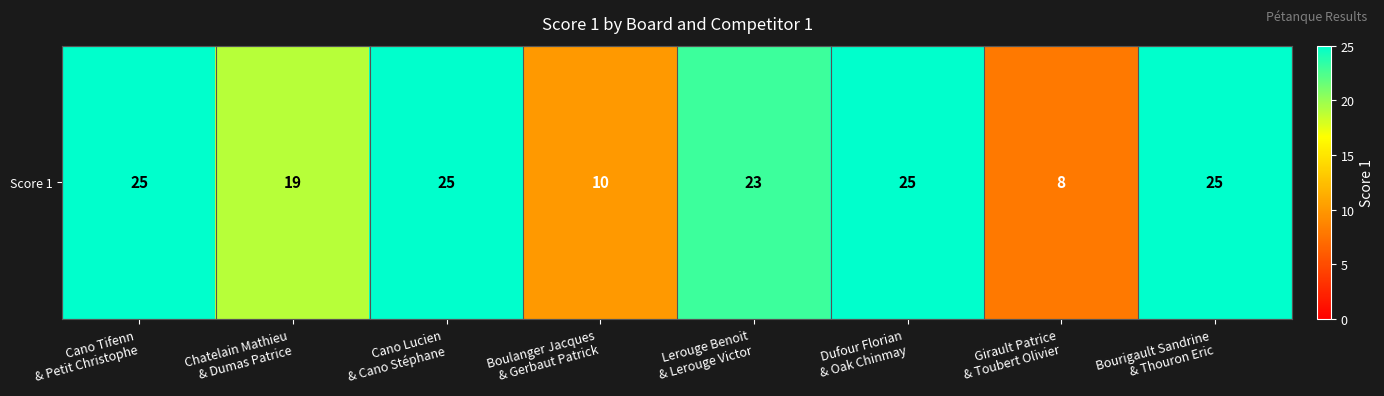

Which has a higher value, Chatelain Mathieu
& Dumas Patrice or Dufour Florian
& Oak Chinmay?

Dufour Florian
& Oak Chinmay